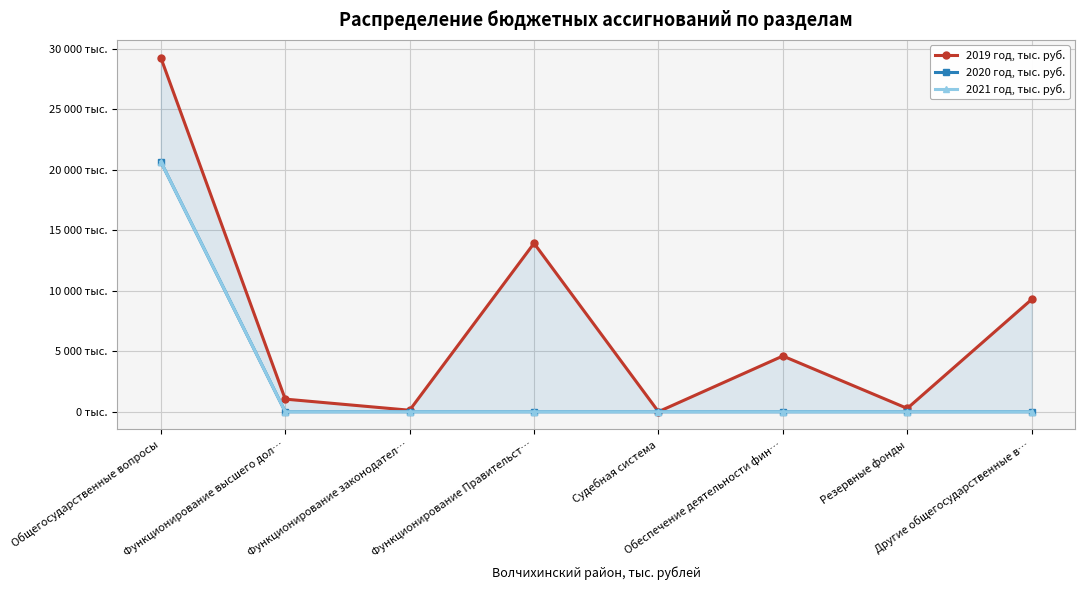

Reading left to right, what are all the values shown in this chart?

2019 год, тыс. руб.: 29261.0	1044.0	125.0	13922.1	5.3	4605.5	276.2	9282.9
2020 год, тыс. руб.: 20655.0	0.0	0.0	0.0	0.0	0.0	0.0	0.0
2021 год, тыс. руб.: 20655.3	0.0	0.0	0.0	0.0	0.0	0.0	0.0